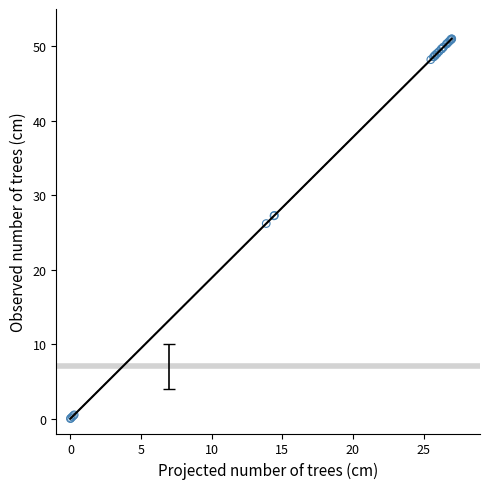

What Y value in the scatter plot is closest to 25?

26.2